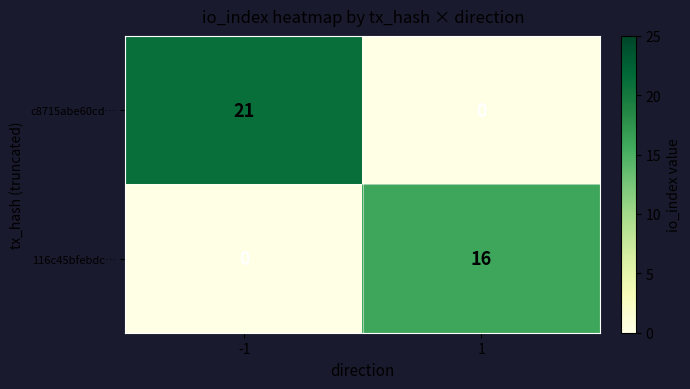

How many data points does each series have?

2